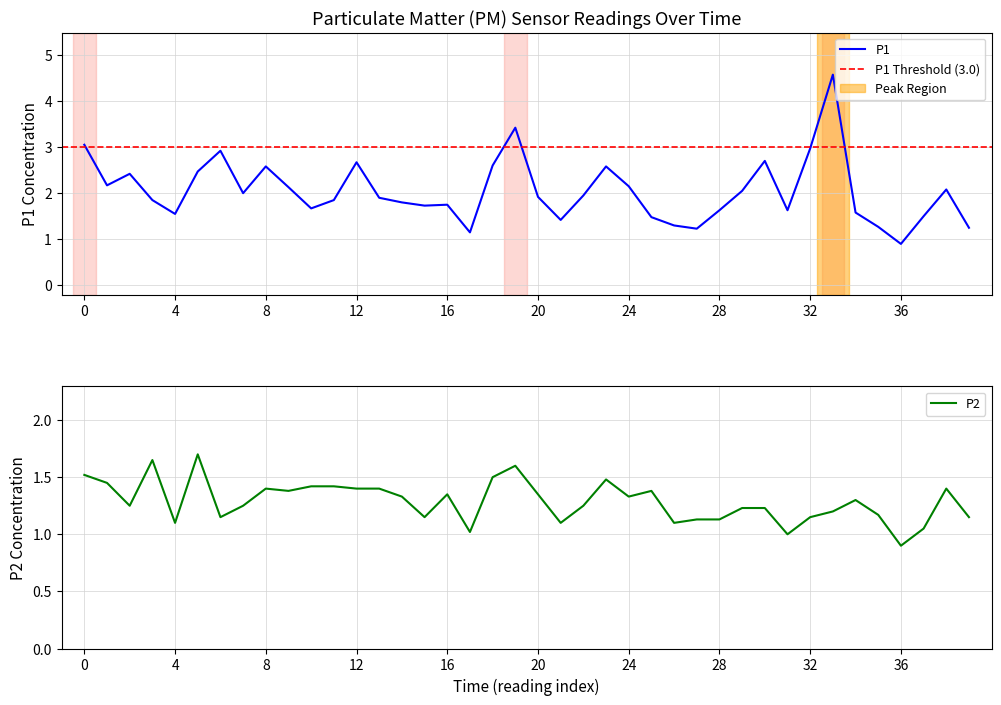

True or false: P2 and P1 cross at least once.

False